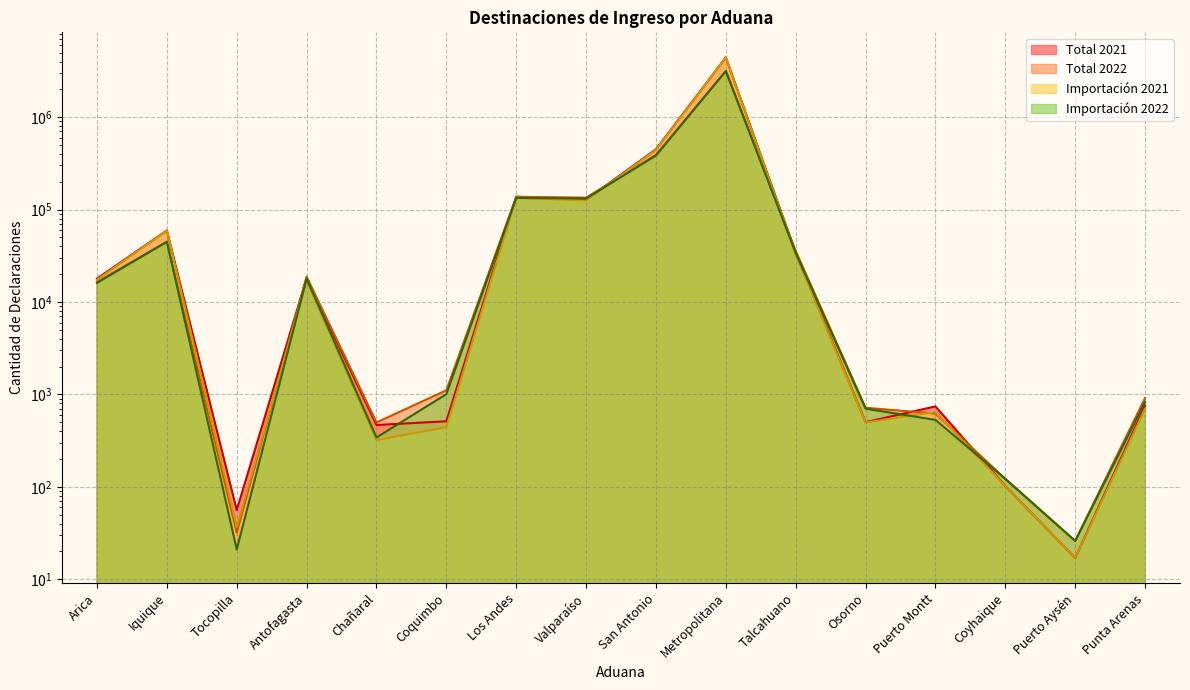

What is the difference between the highest and lowest values at Metropolitana?

1281316